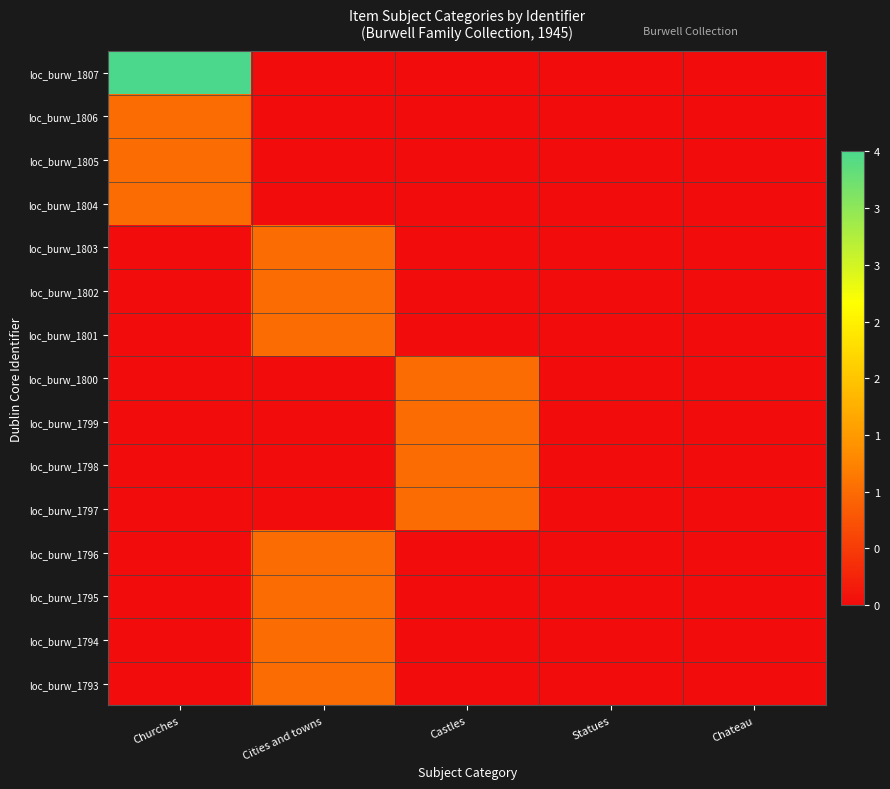

What is the maximum value shown in the chart?

4